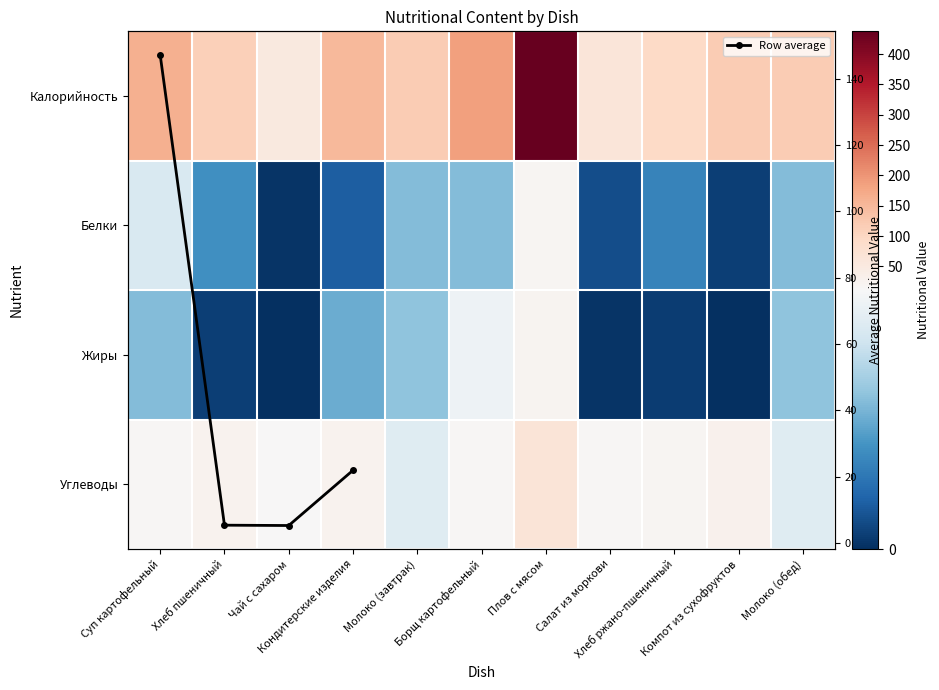

What is the sum of all Углеводы values?

241.2